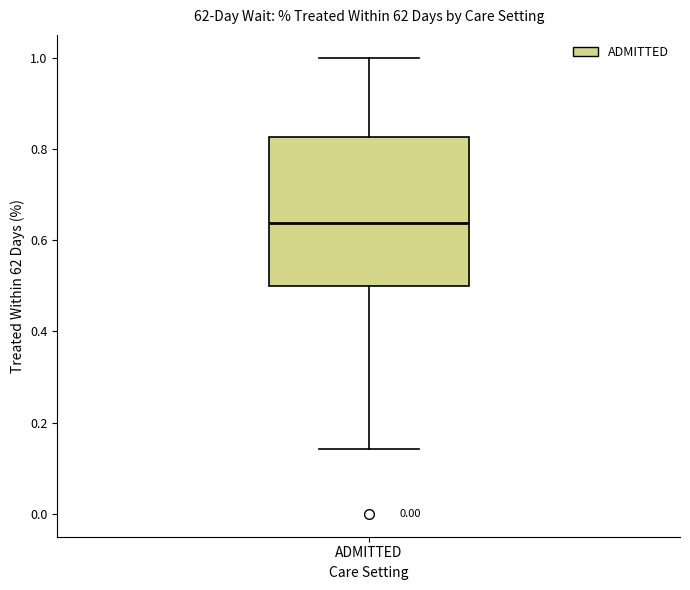

Read this box plot against the y-axis: the position of the median line, the range covered by the box, and the ends of both whiskers. The values are not printed on the chart, so give them approximately, as read against the axis.

median 0.64, box 0.50 to 0.82, whiskers 0.14 to 1.00